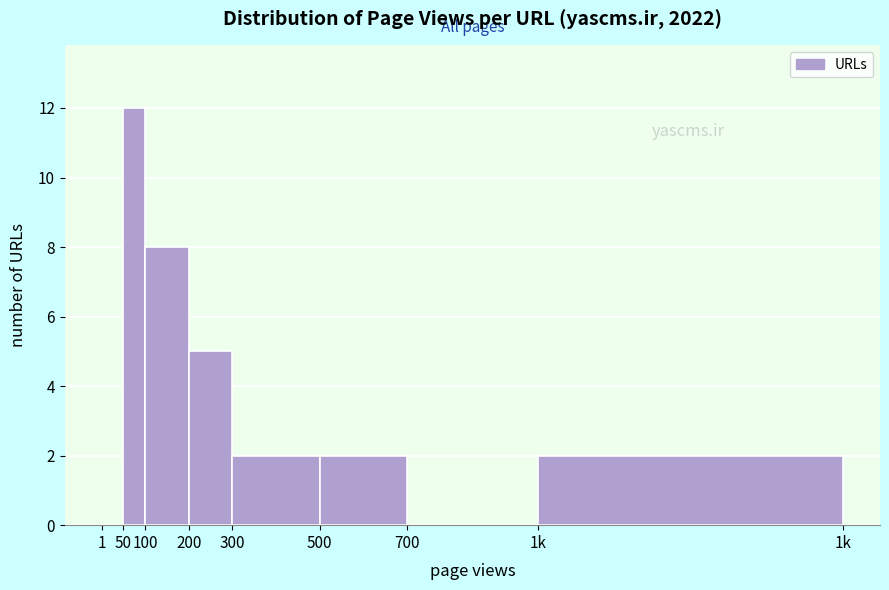

Reading left to right, transcribe all the data shown in this chart.

1=0	50=12	100=8	200=5	300=2	500=2	700=0	1k=2